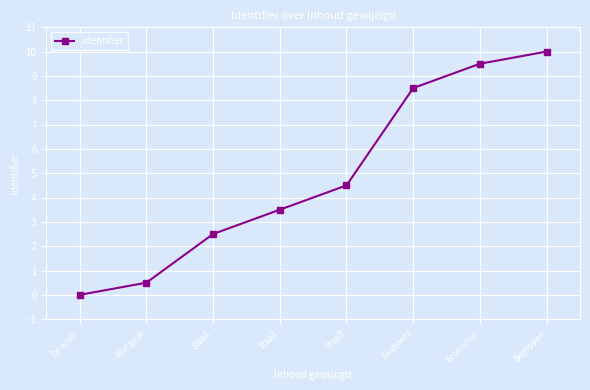

The value at Begrippen is 4.0. True or false?

False